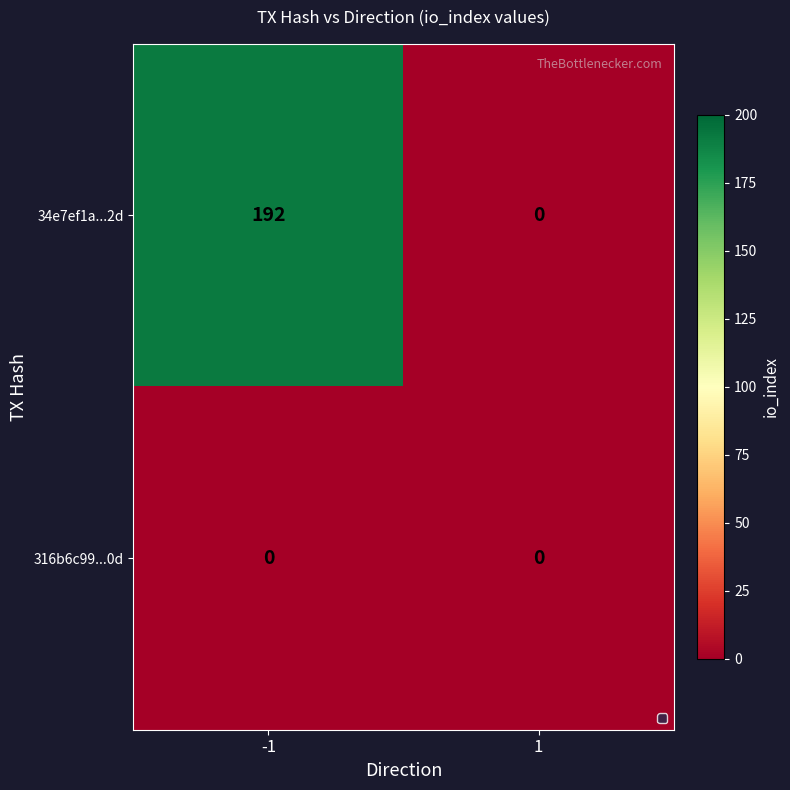

True or false: 316b6c99...0d has a value of 0 at 1.

True